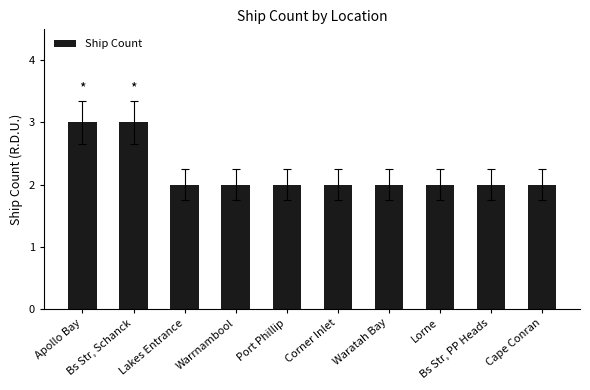

What is the difference between the maximum and minimum values?

1